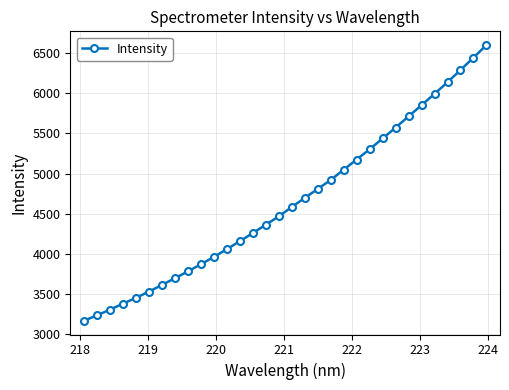

What is the maximum value shown in the chart?

6604.4